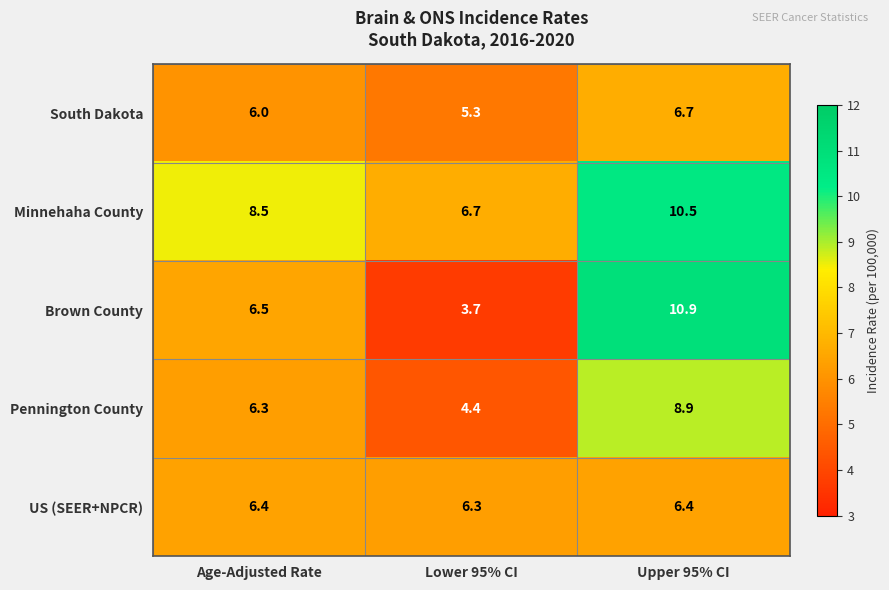

Rank the series at Lower 95% CI from highest to lowest value.

Minnehaha County, US (SEER+NPCR), South Dakota, Pennington County, Brown County